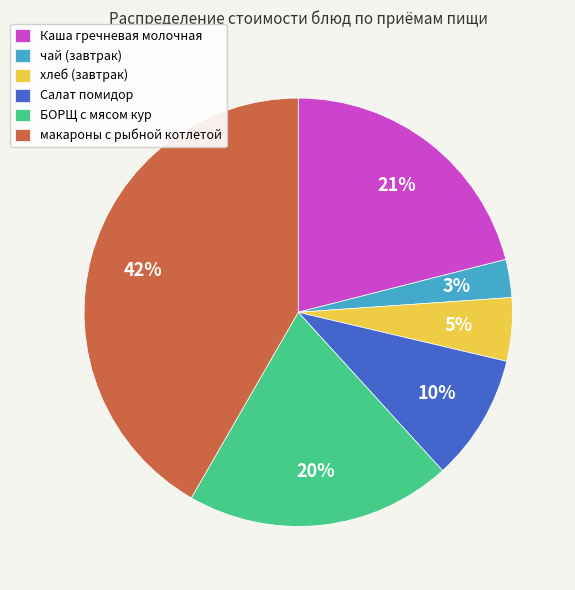

Which has a higher value, БОРЩ с мясом кур or макароны с рыбной котлетой?

макароны с рыбной котлетой